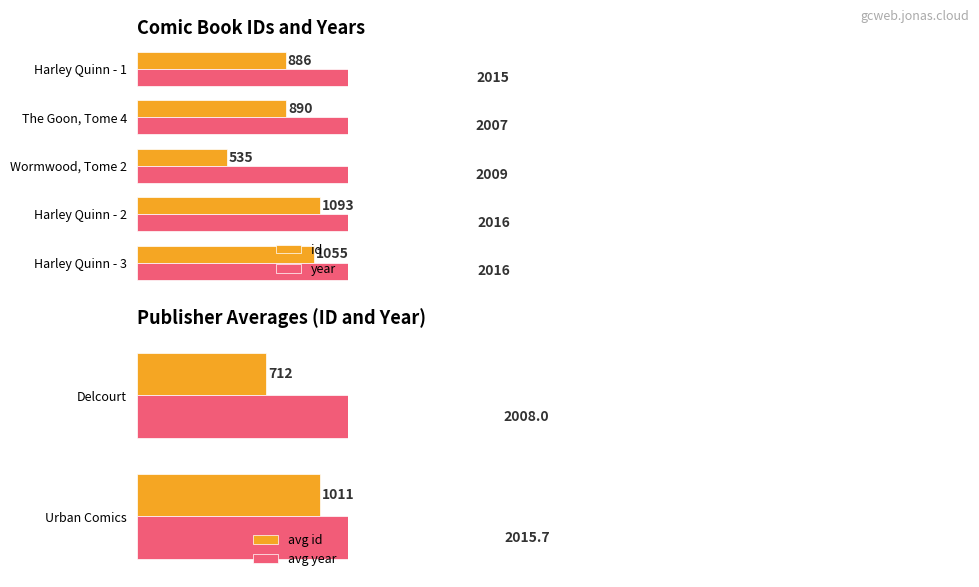

How many data points in id are above 890?

2